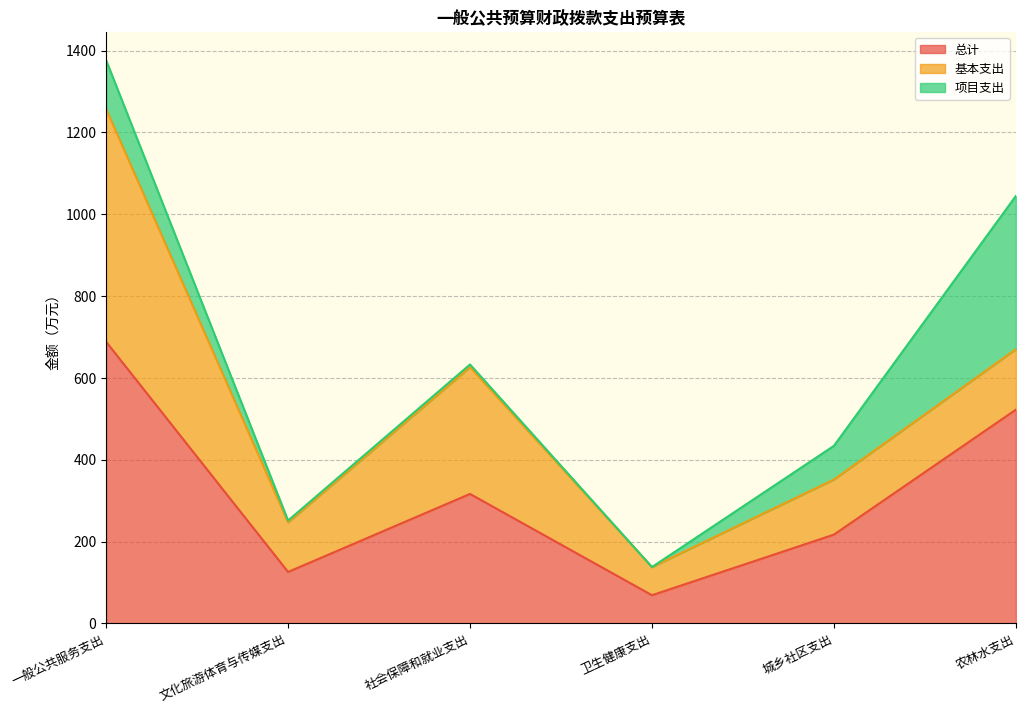

List the series in order of their overall mean, highest first.

总计, 基本支出, 项目支出